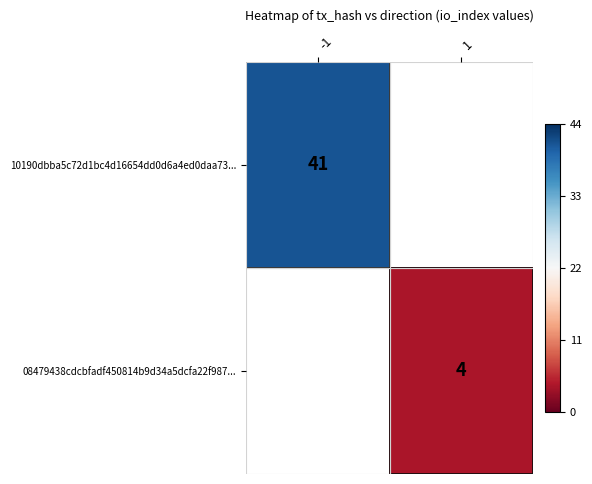

Is it true that 08479438cdcbfadf450814b9d34a5dcfa22f987... equals 6 at 1?

False